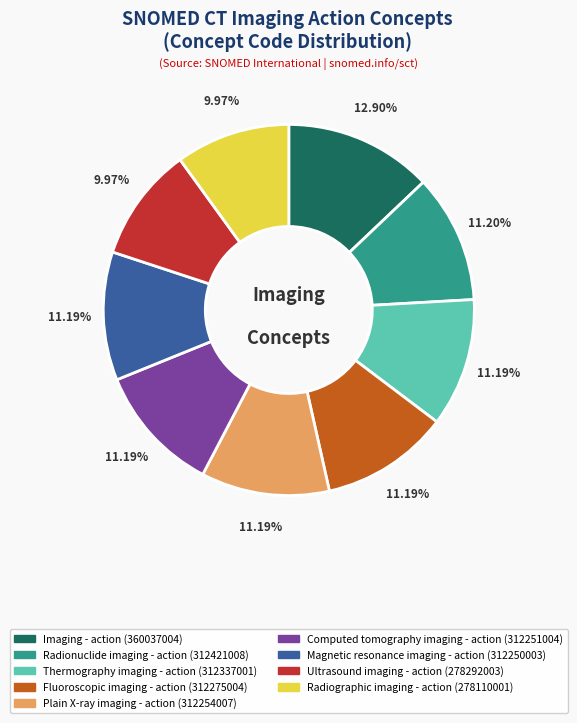

What percentage is NOT represented by Plain X-ray imaging - action?

88.8%